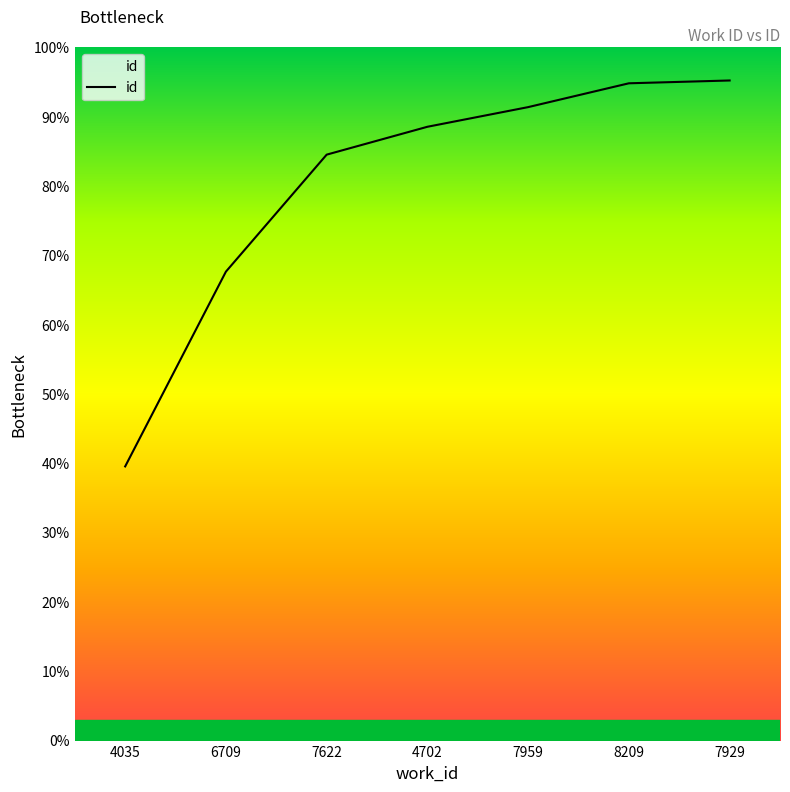

What is the ratio of the value at 7622 to the value at 4702?

1.0